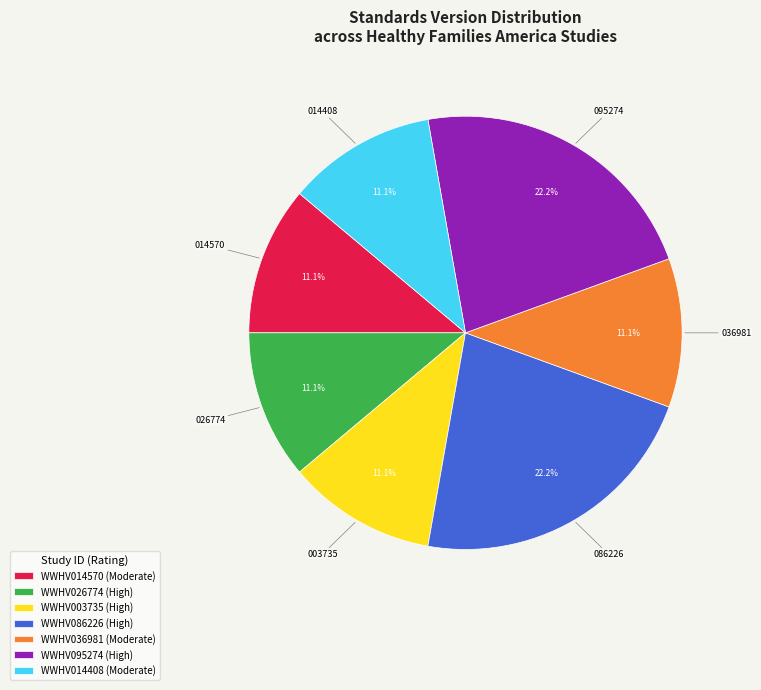

Is WWHV086226 (High) the majority of the pie?

No